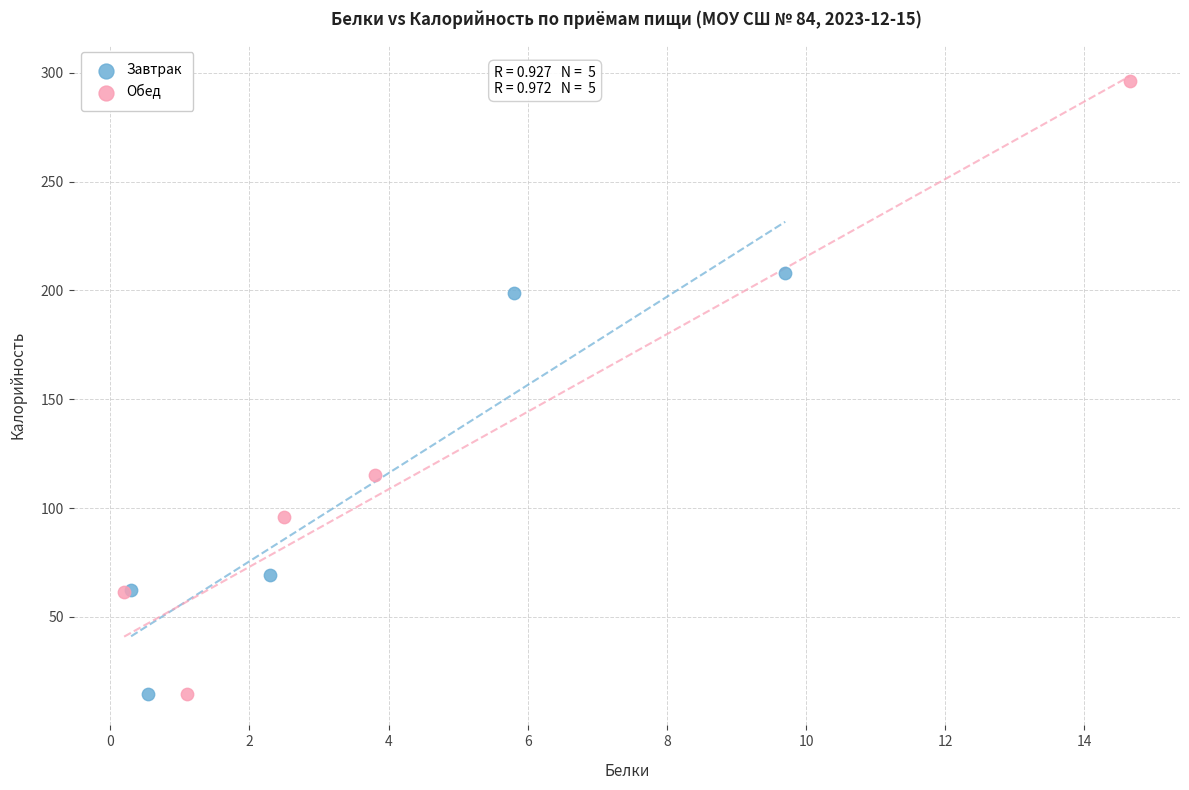

What are all the series names shown in the legend?

Завтрак, Обед